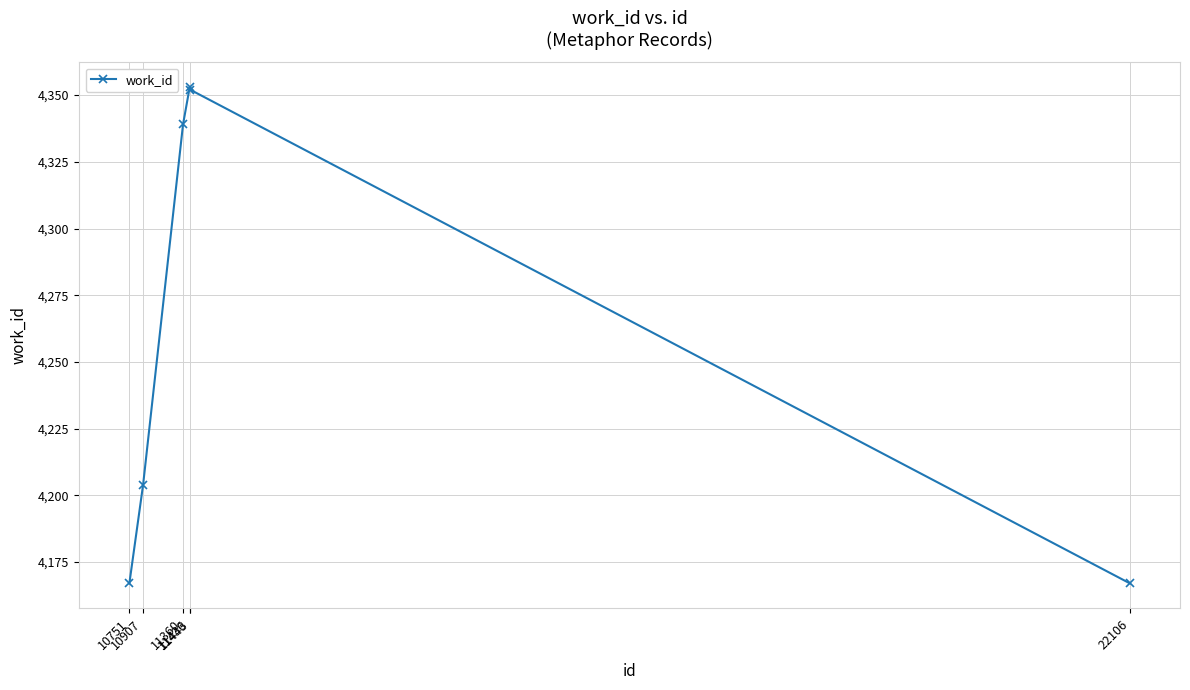

What is the difference between the maximum and second lowest values?

186